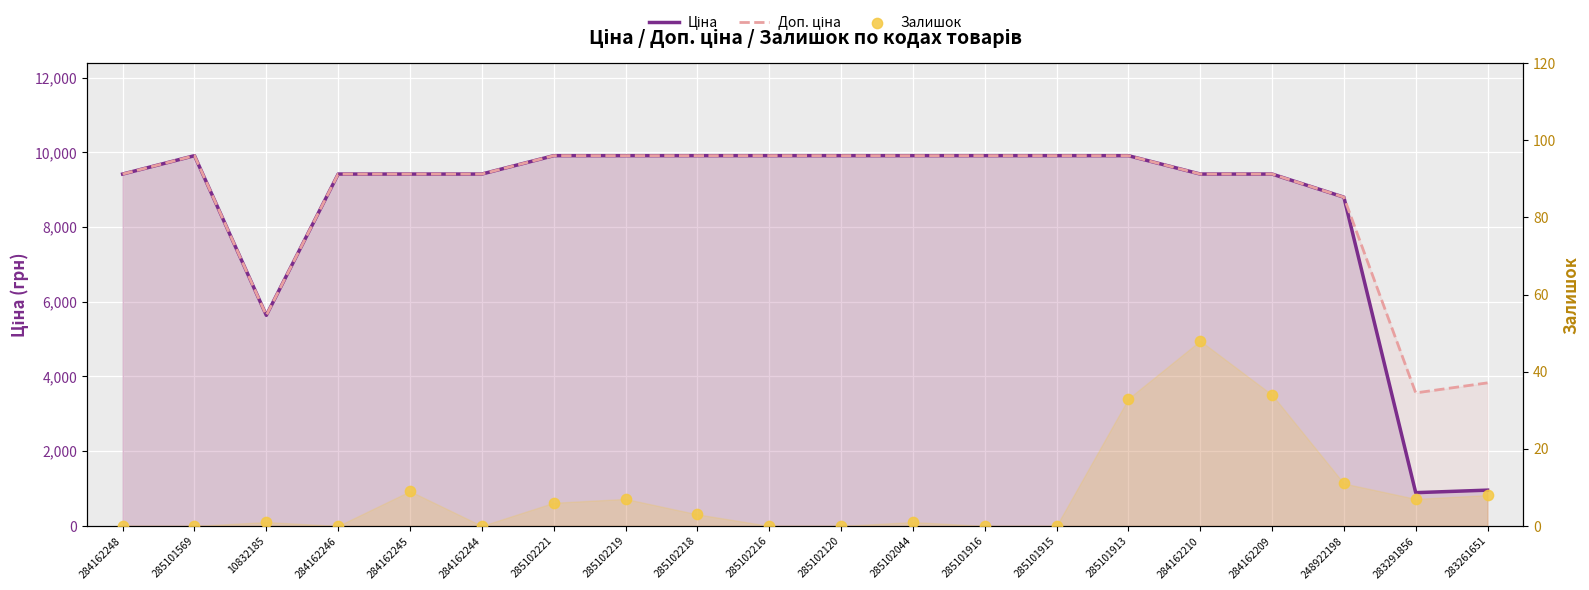

Which series has the largest total across all categories?

Доп. ціна